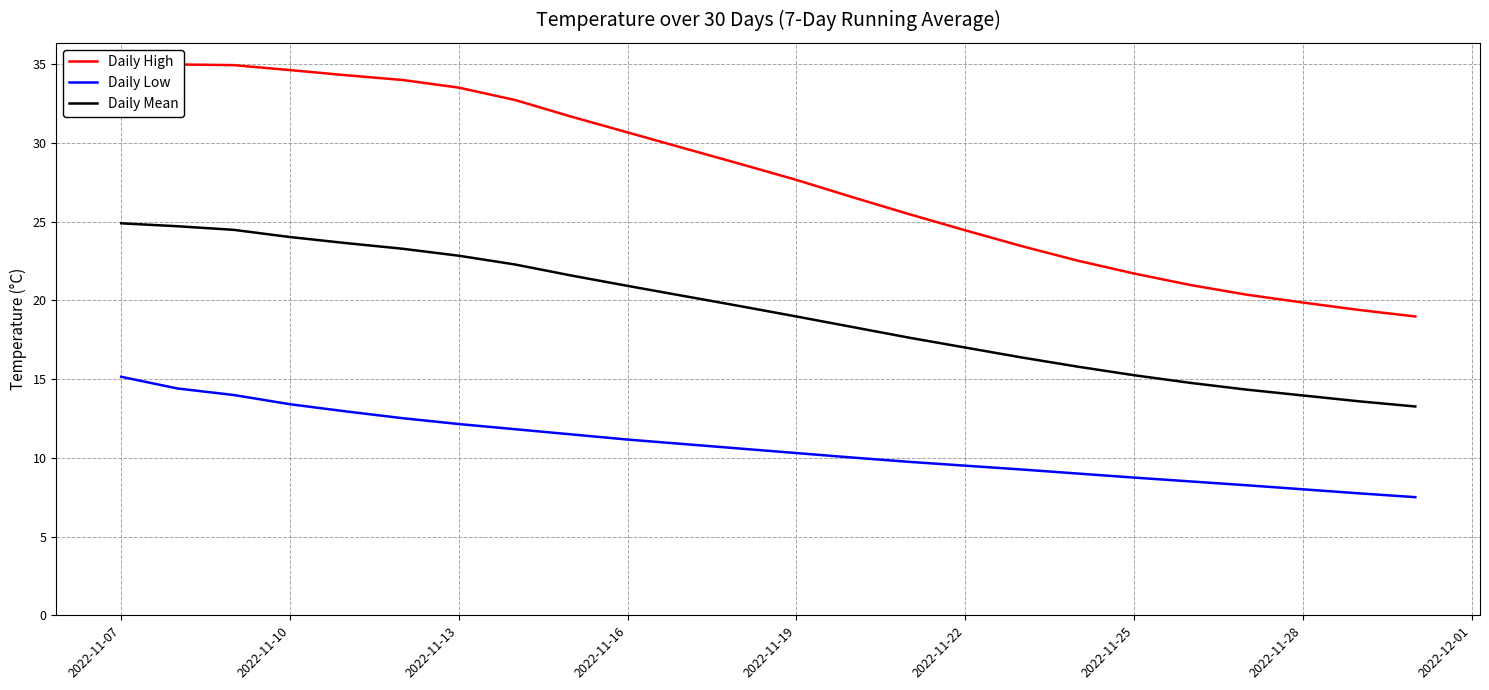

Rank the series at 2022-11-07 from lowest to highest value.

Daily Low, Daily Mean, Daily High